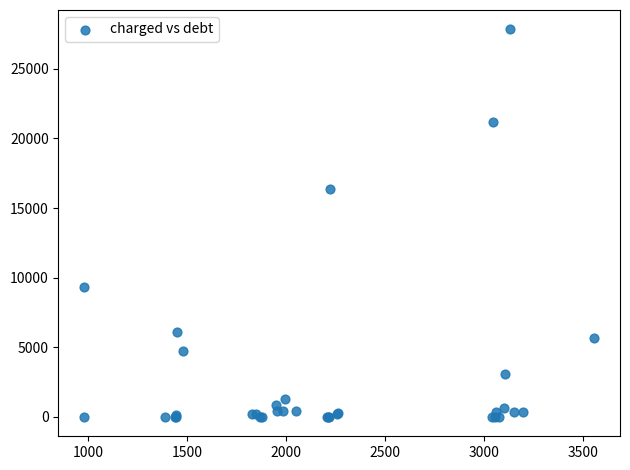

What Y value in the scatter plot is closest to 13917?

16358.1